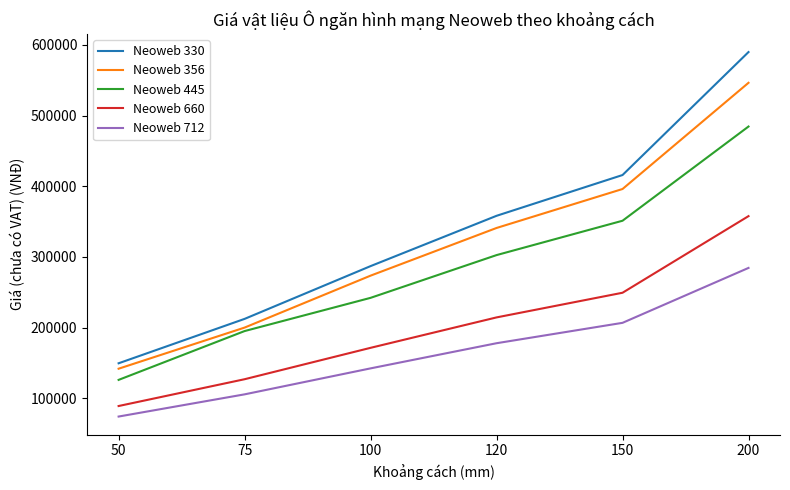

The value of Neoweb 660 at 120 is 214409. True or false?

True